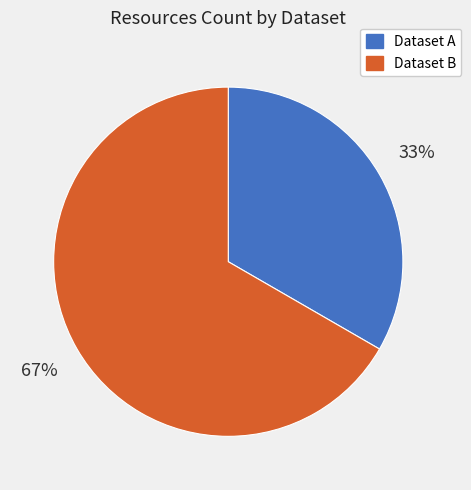

What is the ratio of the value at Dataset A to the value at Dataset B?

0.5